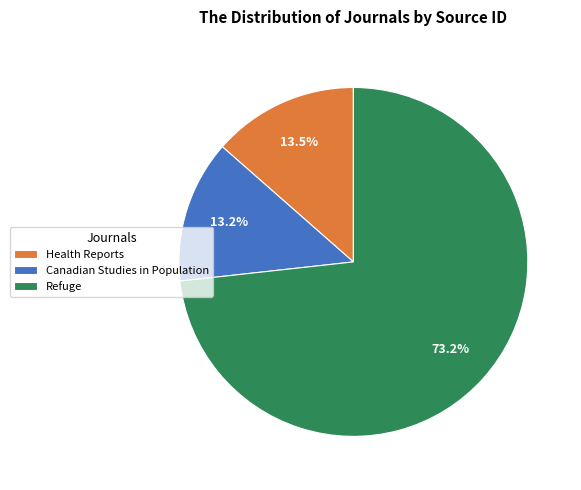

Approximately how many times larger is the value at Health Reports compared to Canadian Studies in Population?

1.0